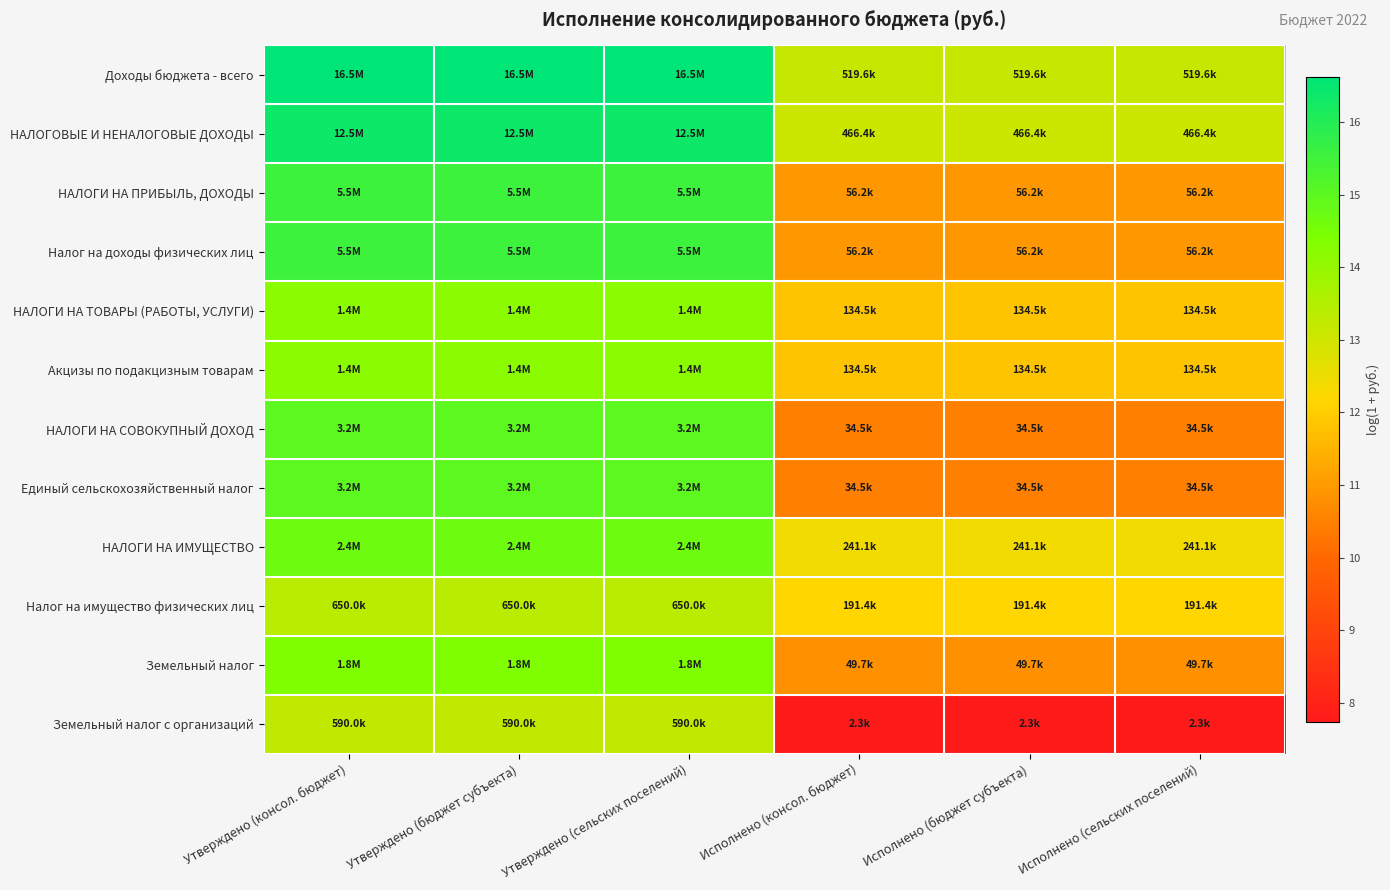

At how many categories does at least one series exceed 11?

6